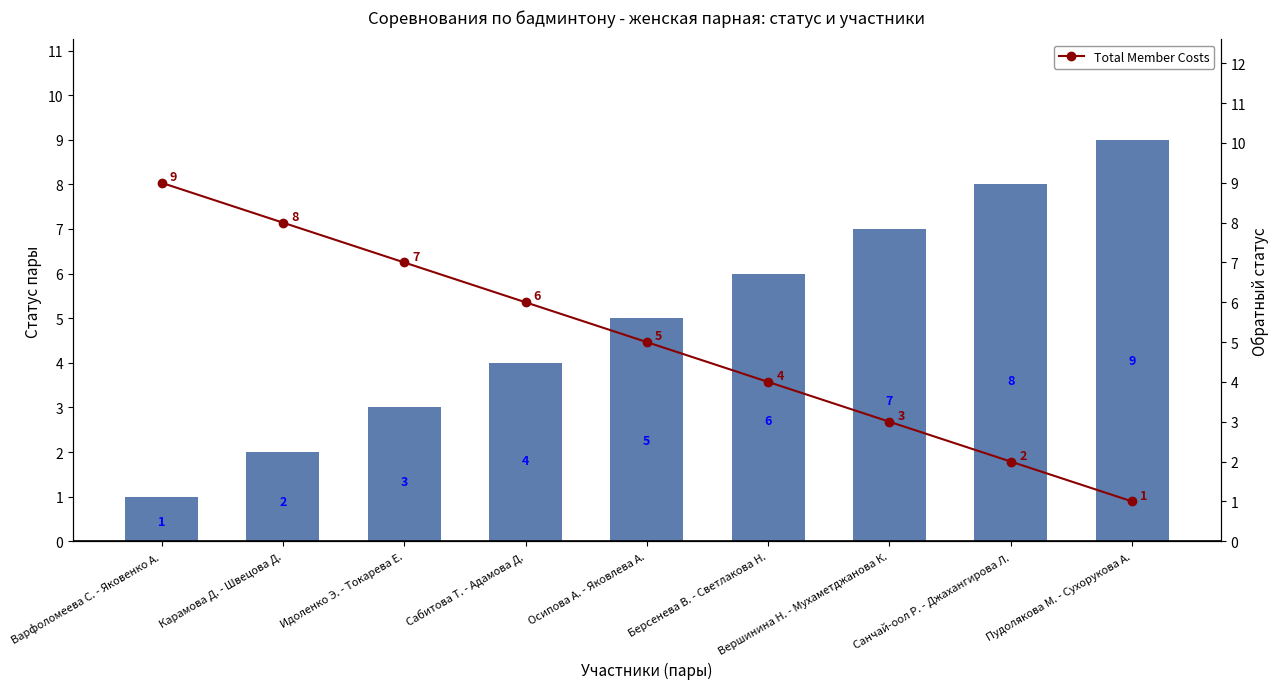

Between Пудолякова М. - Сухорукова А. and Вершинина Н. - Мухаметджанова К., which is larger?

Пудолякова М. - Сухорукова А.